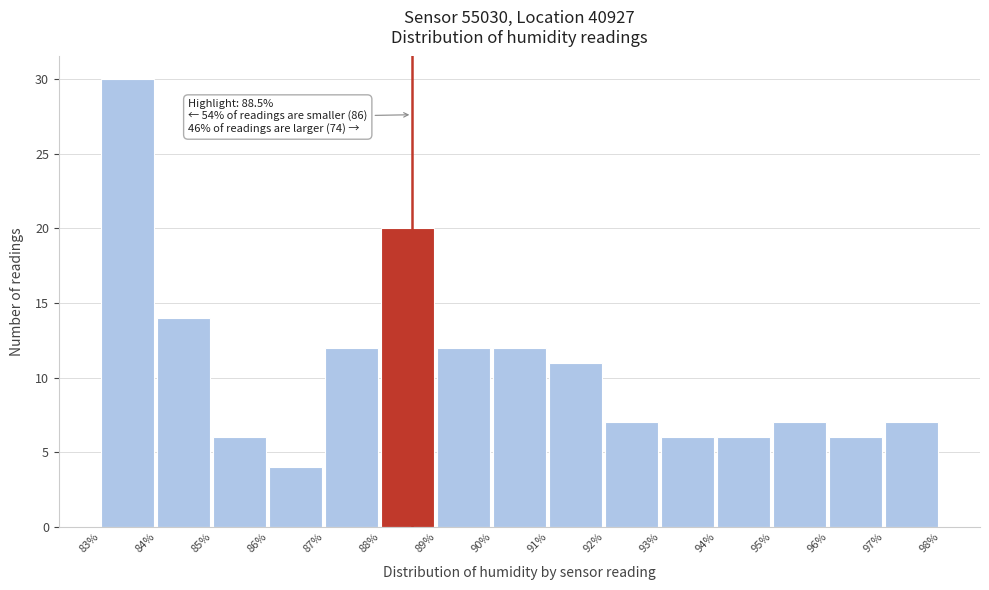

Reading left to right, transcribe all the data shown in this chart.

83%=30	84%=14	85%=6	86%=4	87%=12	88%=20	89%=12	90%=12	91%=11	92%=7	93%=6	94%=6	95%=7	96%=6	97%=7